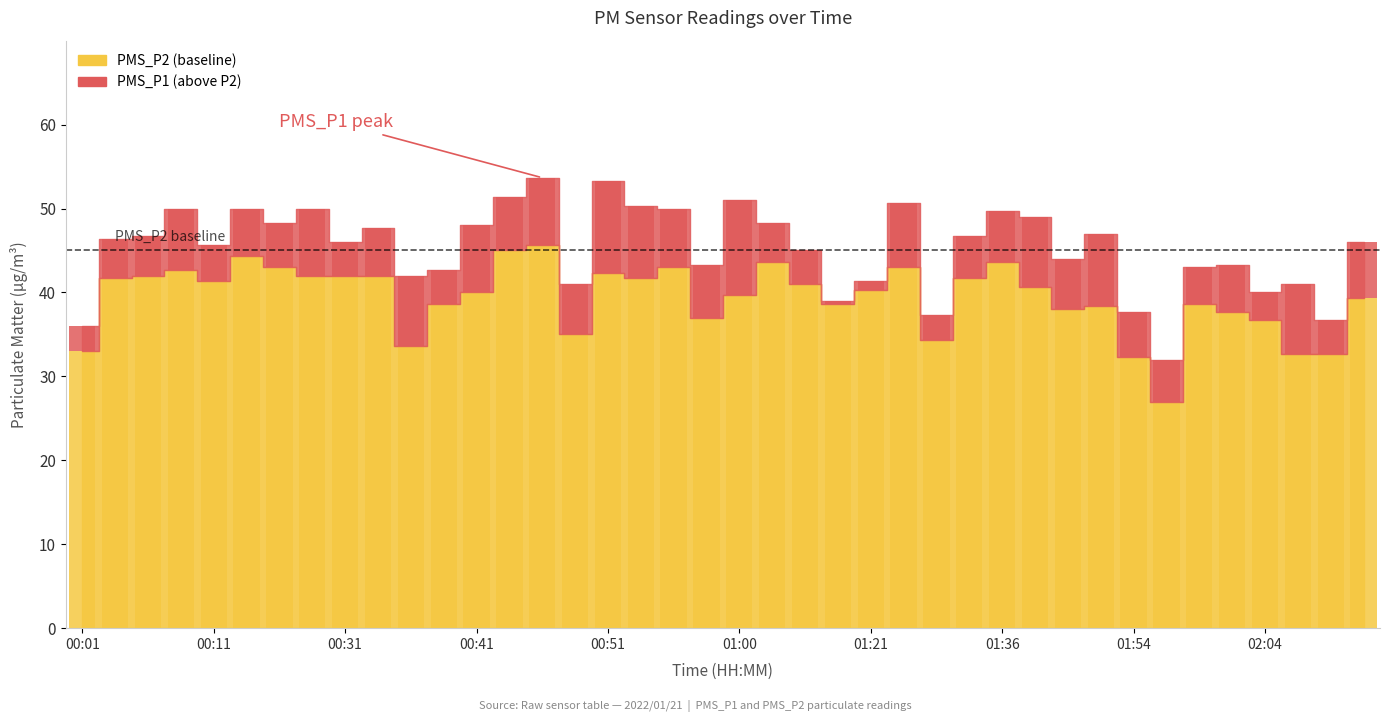

At which label does the data first exceed 40?

00:03